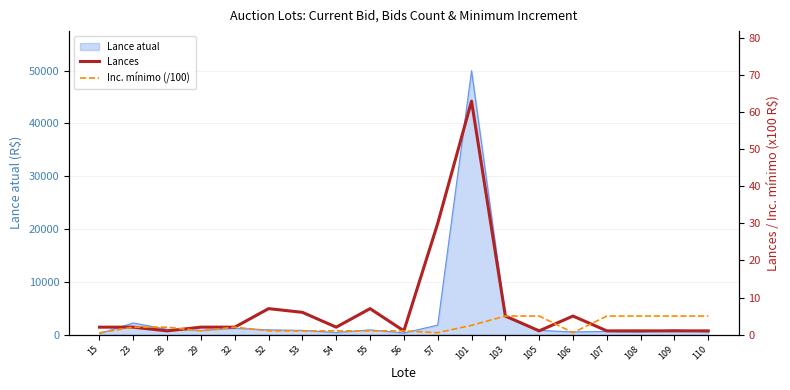

List the labels in order of Inc. mínimo (/100) value, smallest first.

15, 57, 106, 29, 52, 53, 54, 55, 56, 23, 28, 32, 101, 103, 105, 107, 108, 109, 110